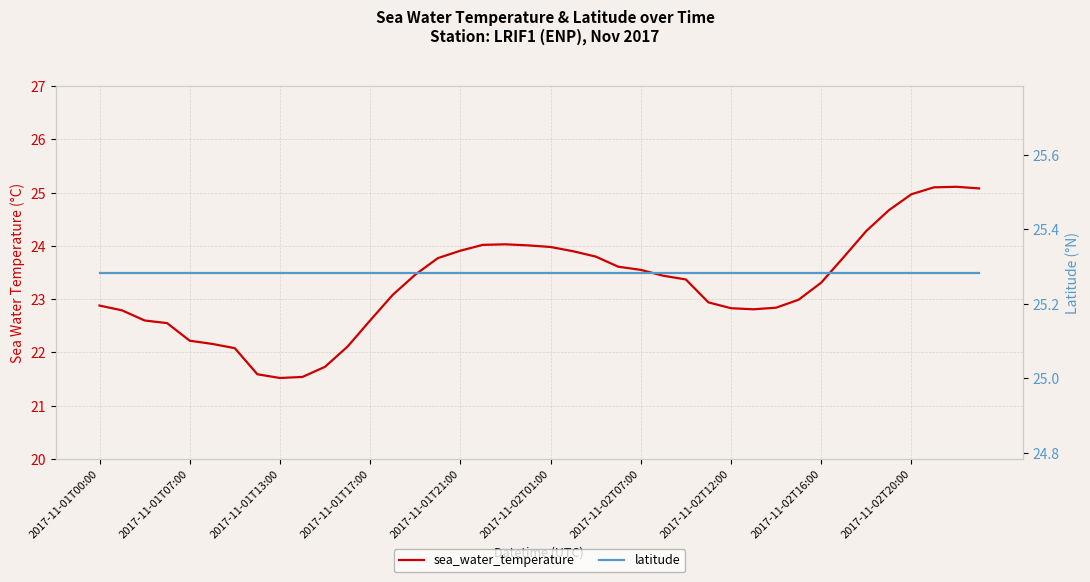

Between 2017-11-02T20:00 and 32, which series saw the biggest shift?

sea_water_temperature